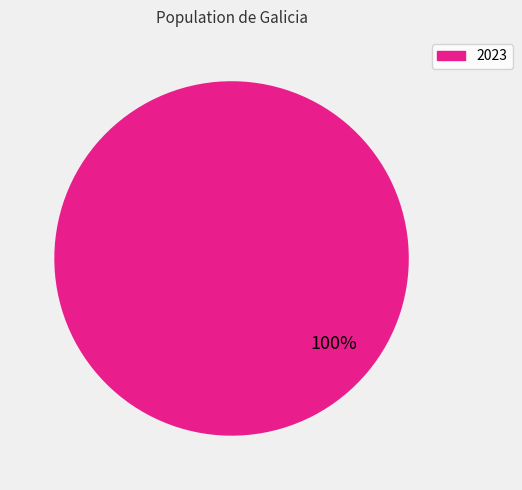

Is there a majority slice in this chart?

Yes